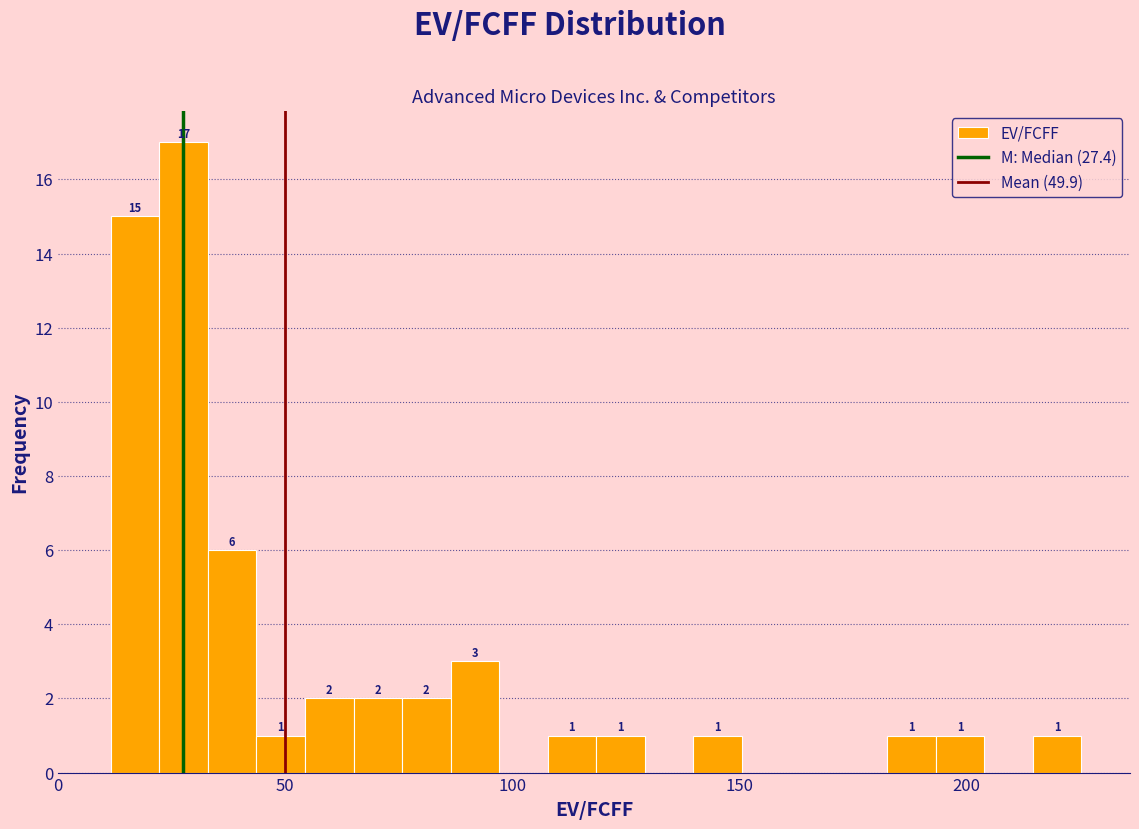

Read against the x-axis, roughly where is the centre of the tallest bar?

30